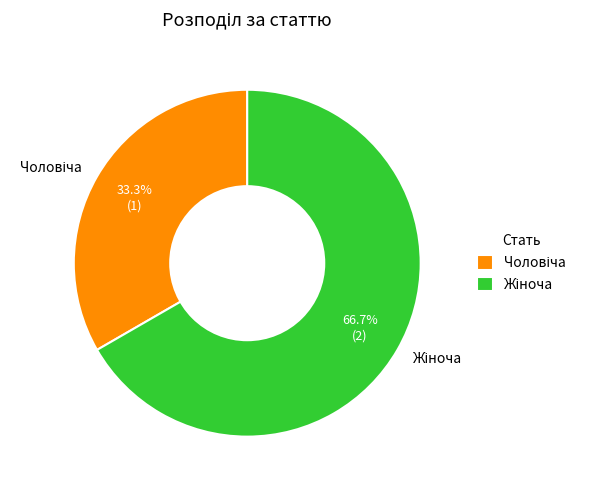

Is there a majority slice in this chart?

Yes